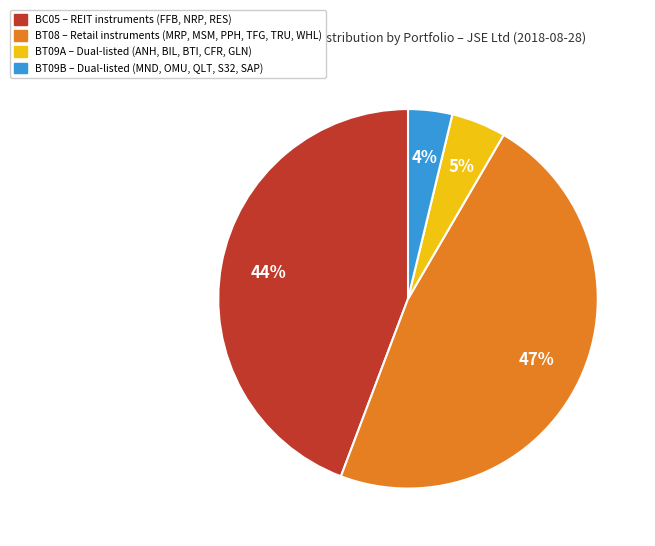

Is there any slice that represents more than half of the pie?

No